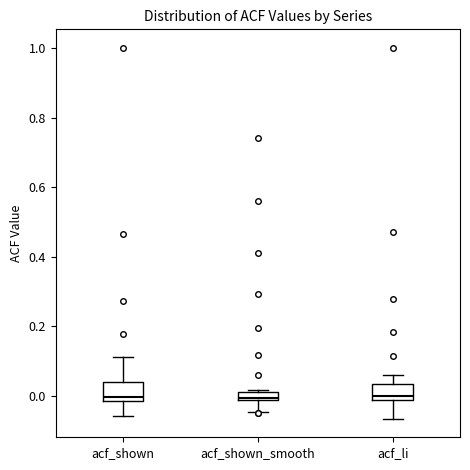

Where is the lower edge of the box for acf_shown on the y-axis? The values are not printed on the chart, so give them approximately, as read against the axis.

-0.02